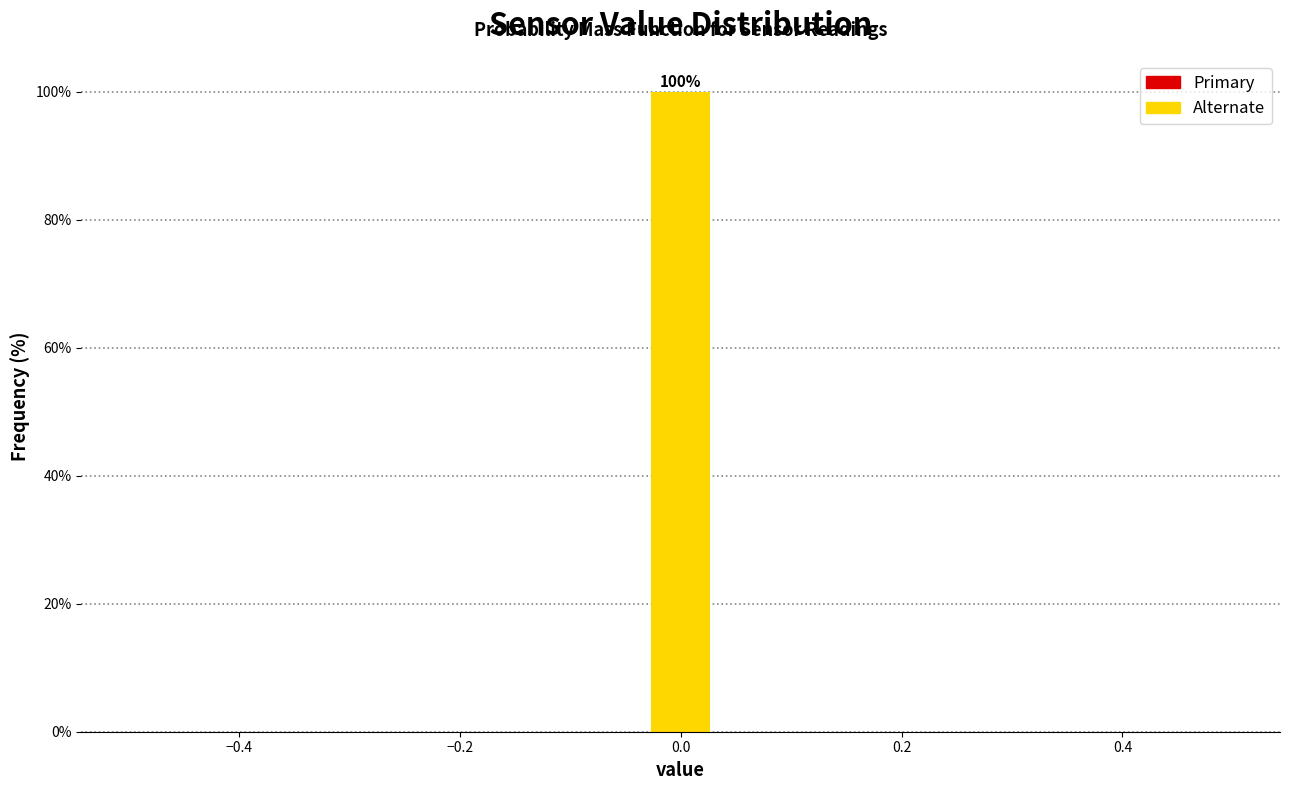

Read against the x-axis, roughly where is the centre of the tallest bar?

0.00